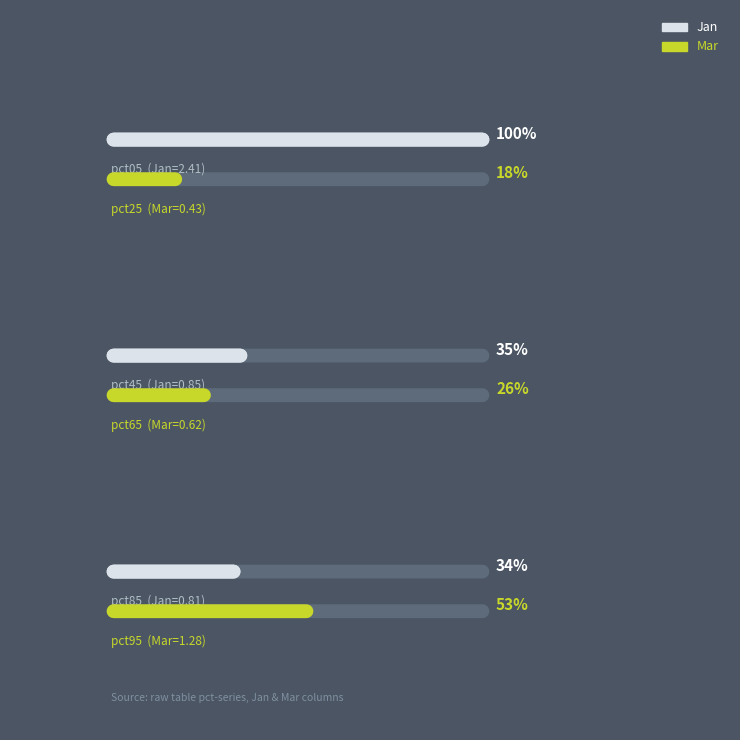

At which category is the sum across all series the highest?

pct05